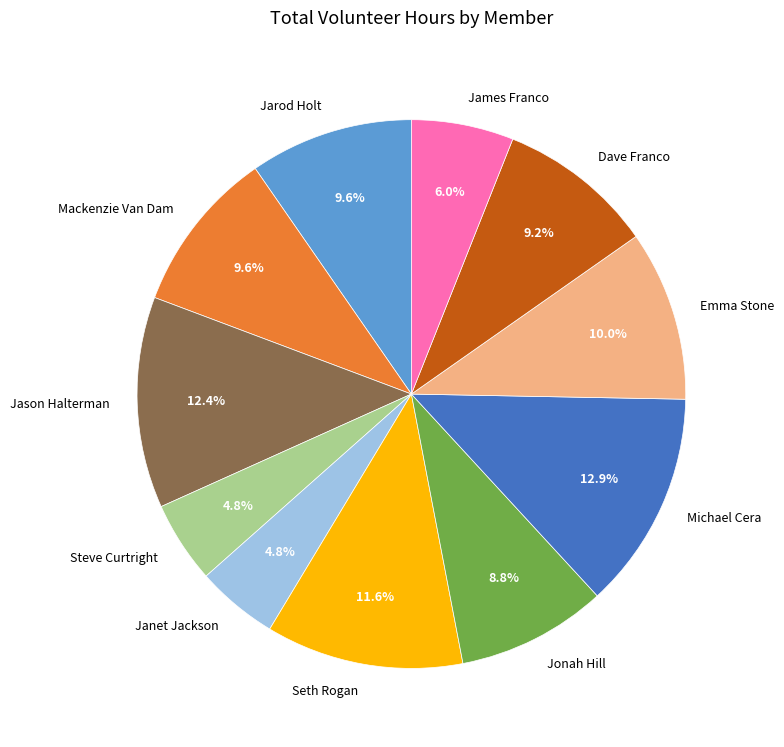

True or false: Emma Stone accounts for 2% of the total.

False